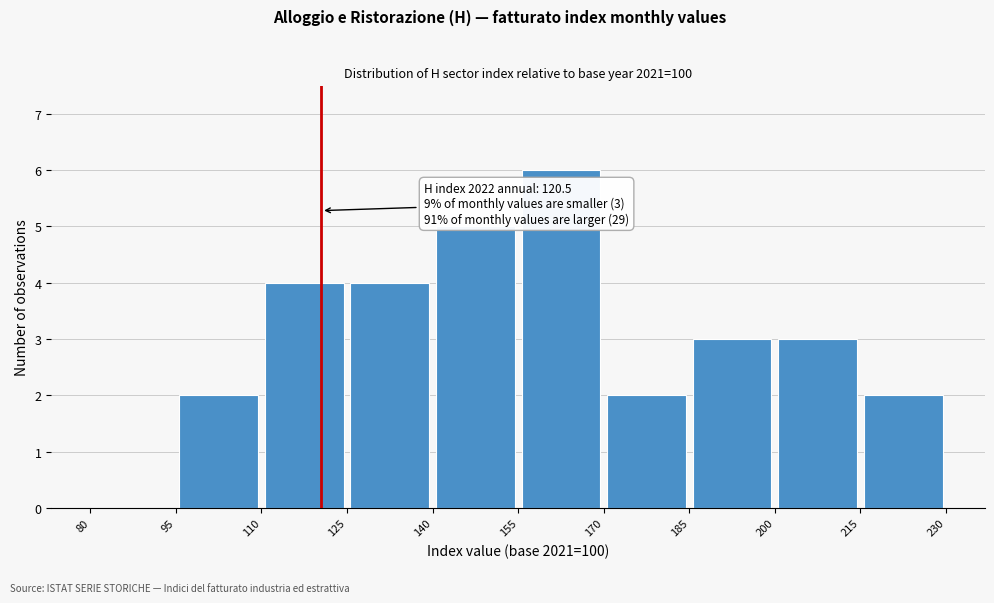

Over which range of the x-axis is the bar tallest?

155 to 170